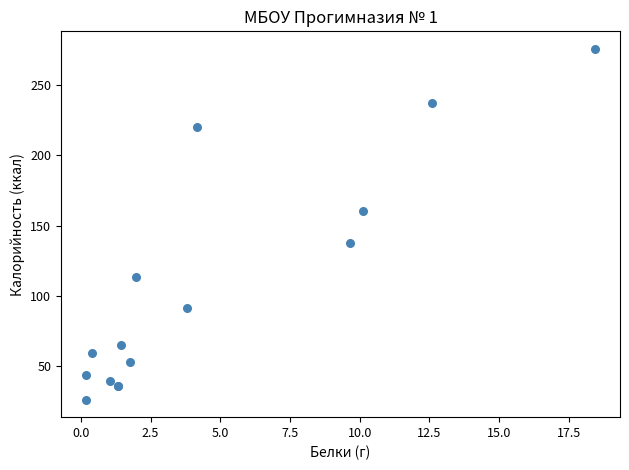

What Y value in the scatter plot is closest to 151?

160.3